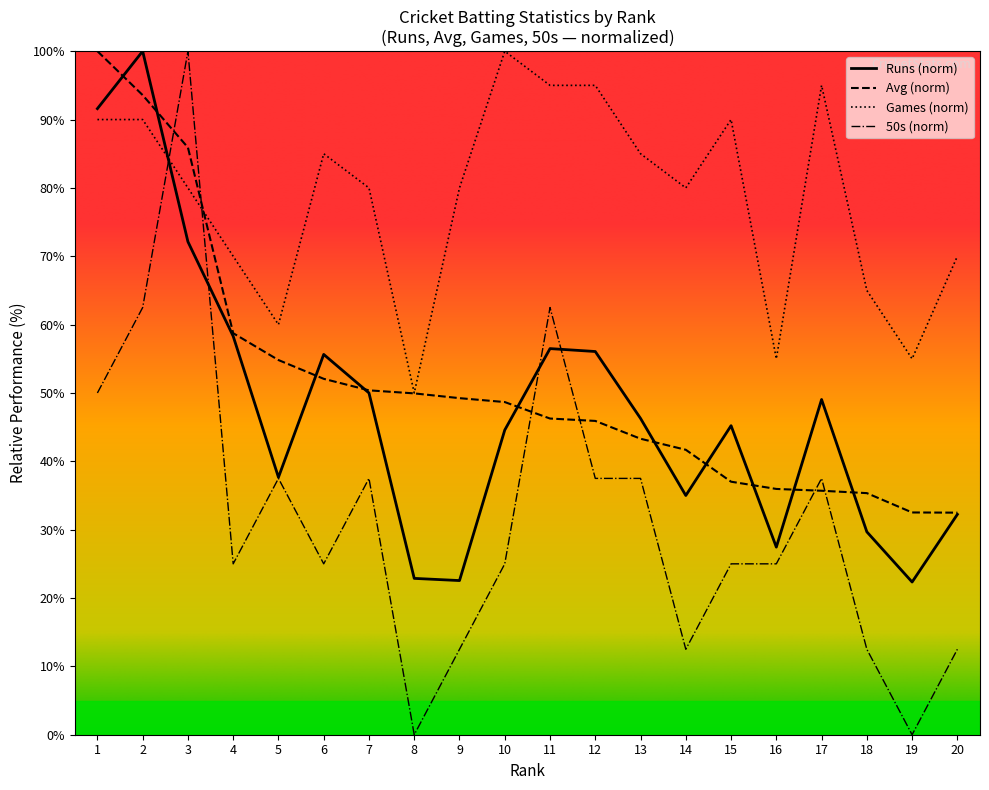

At which category does 50s reach its first local peak?

3